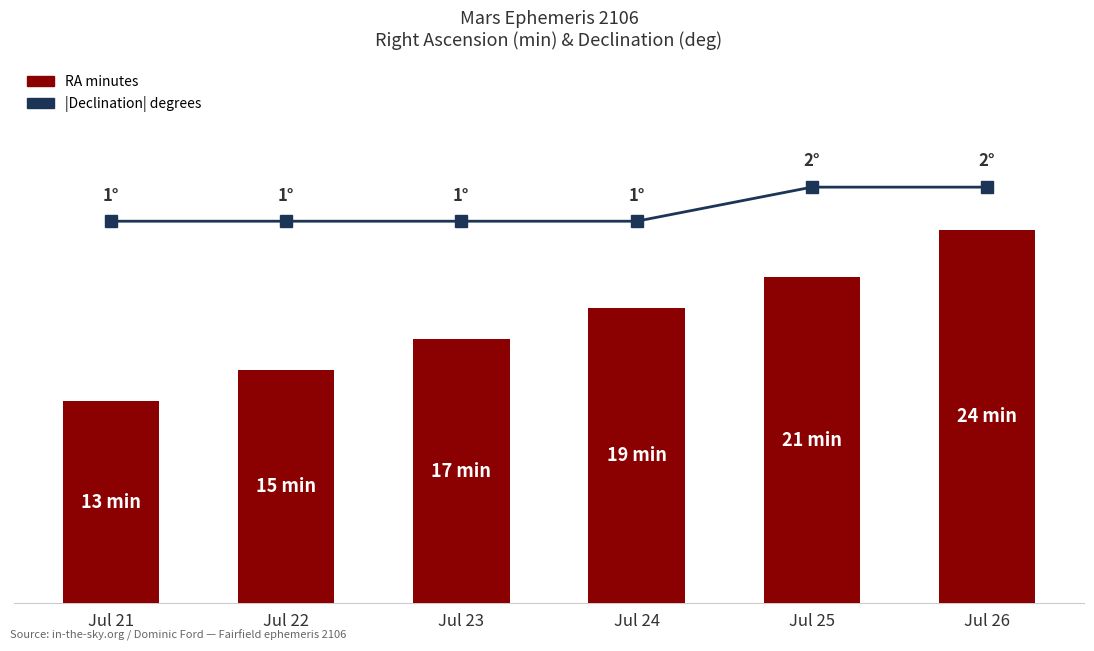

Which has a higher value, Jul 21 or Jul 23?

Jul 23